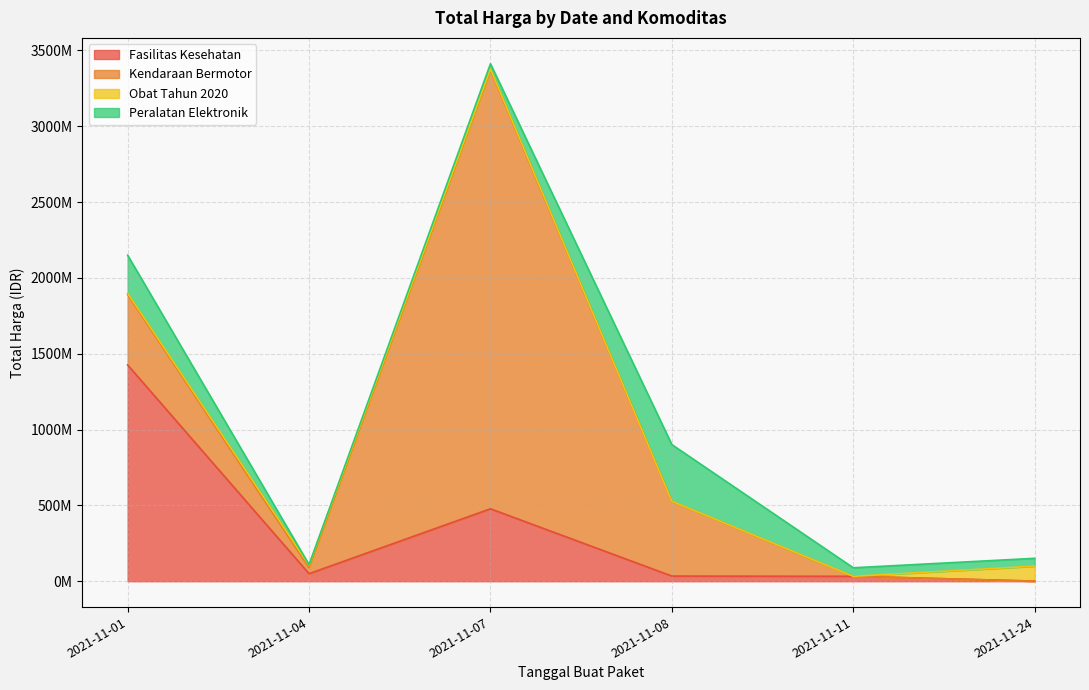

Where is Obat Tahun 2020 nearest to the value 49425285?

2021-11-04